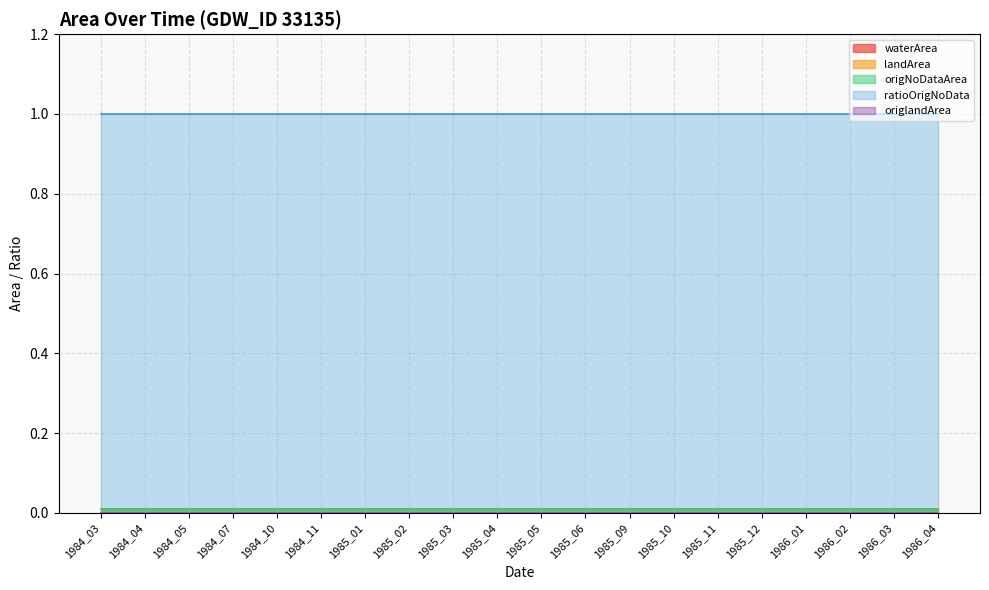

What is the difference between the highest and lowest values at 1985_02?

1.0